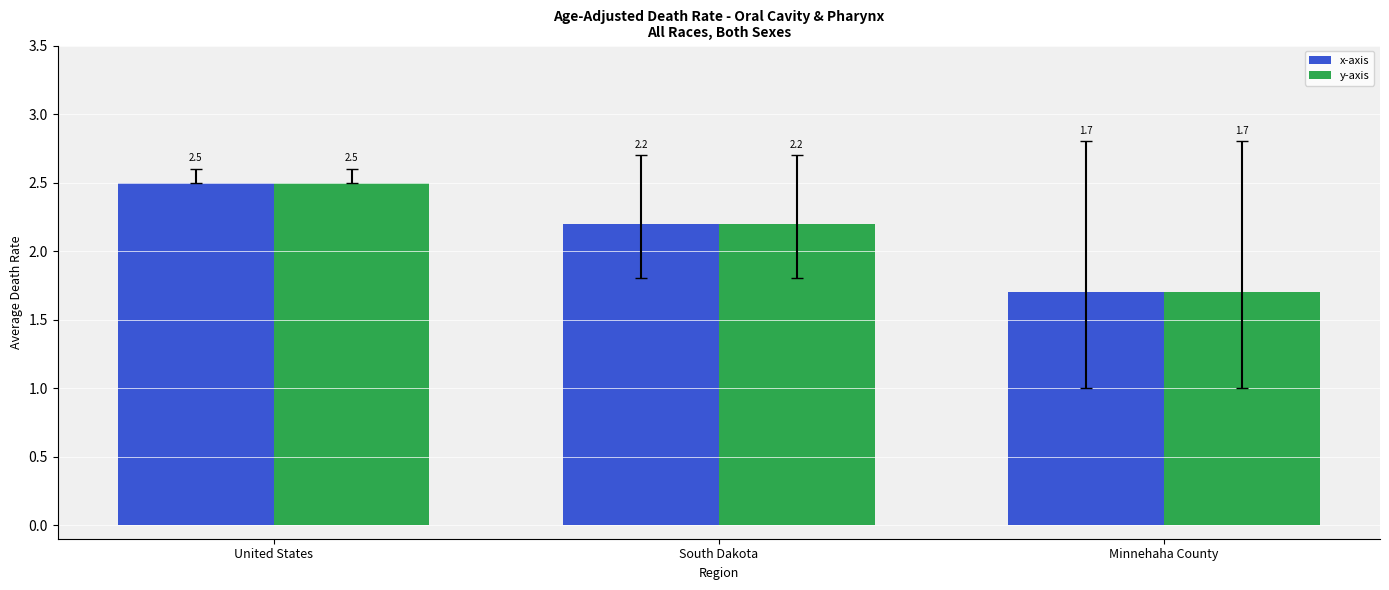

At which label does y-axis reach its minimum?

Minnehaha County